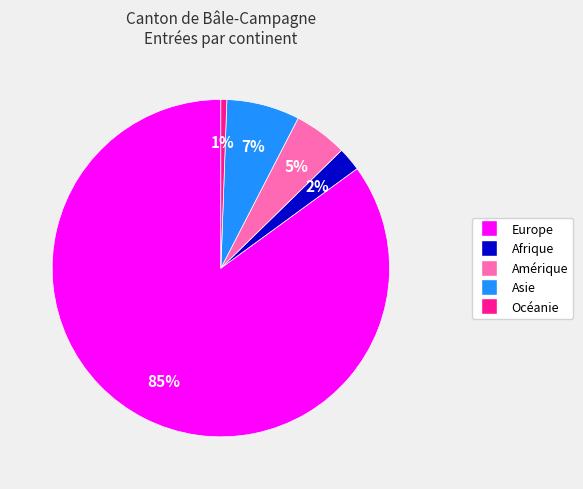

Rank the categories by value from highest to lowest.

Europe, Asie, Amérique, Afrique, Océanie